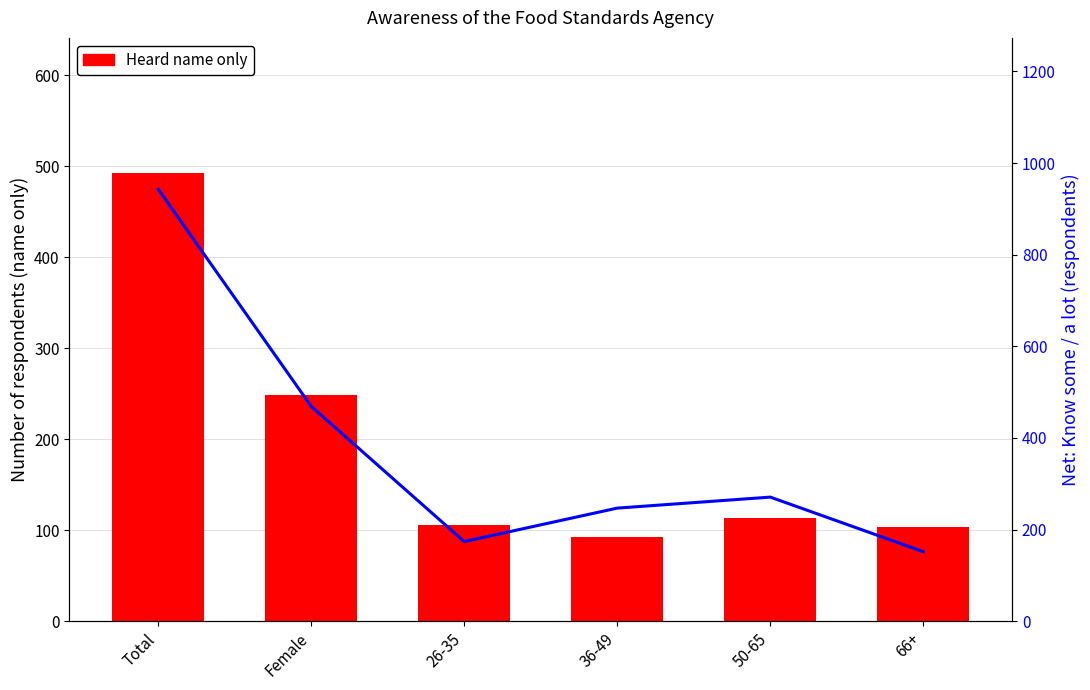

What position from the left is 66+?

6